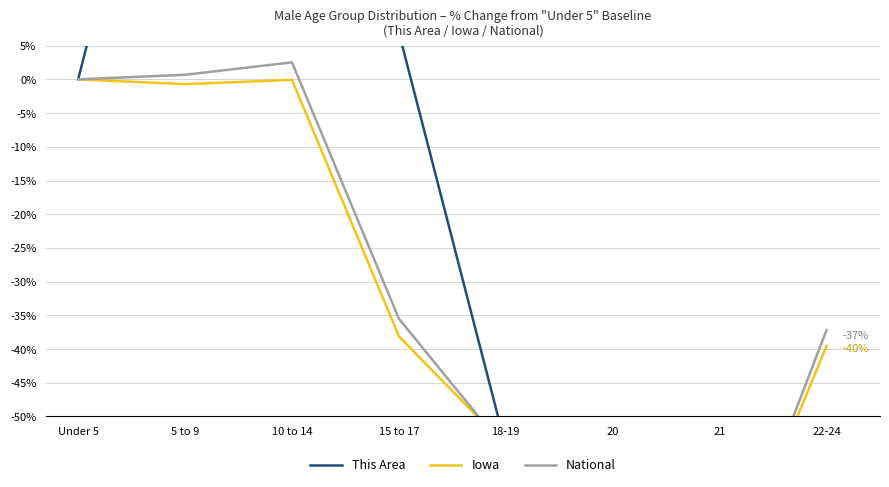

Where is Iowa nearest to the value -38?

15 to 17